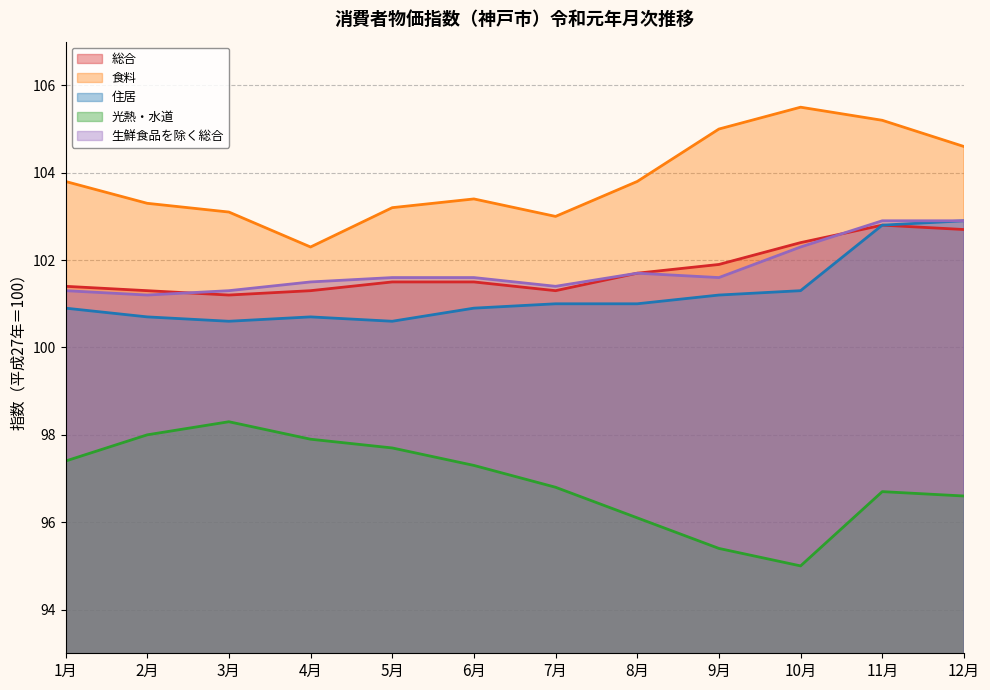

What is the approximate value of 総合 at 7月?

101.3